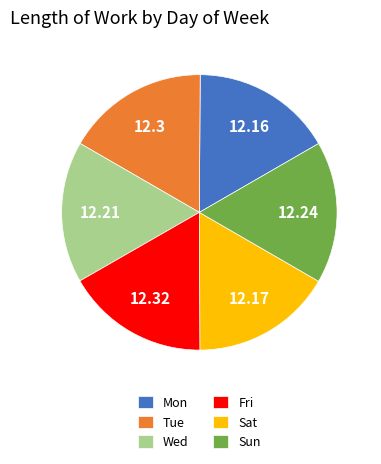

Does Fri account for over 50% of the chart?

No